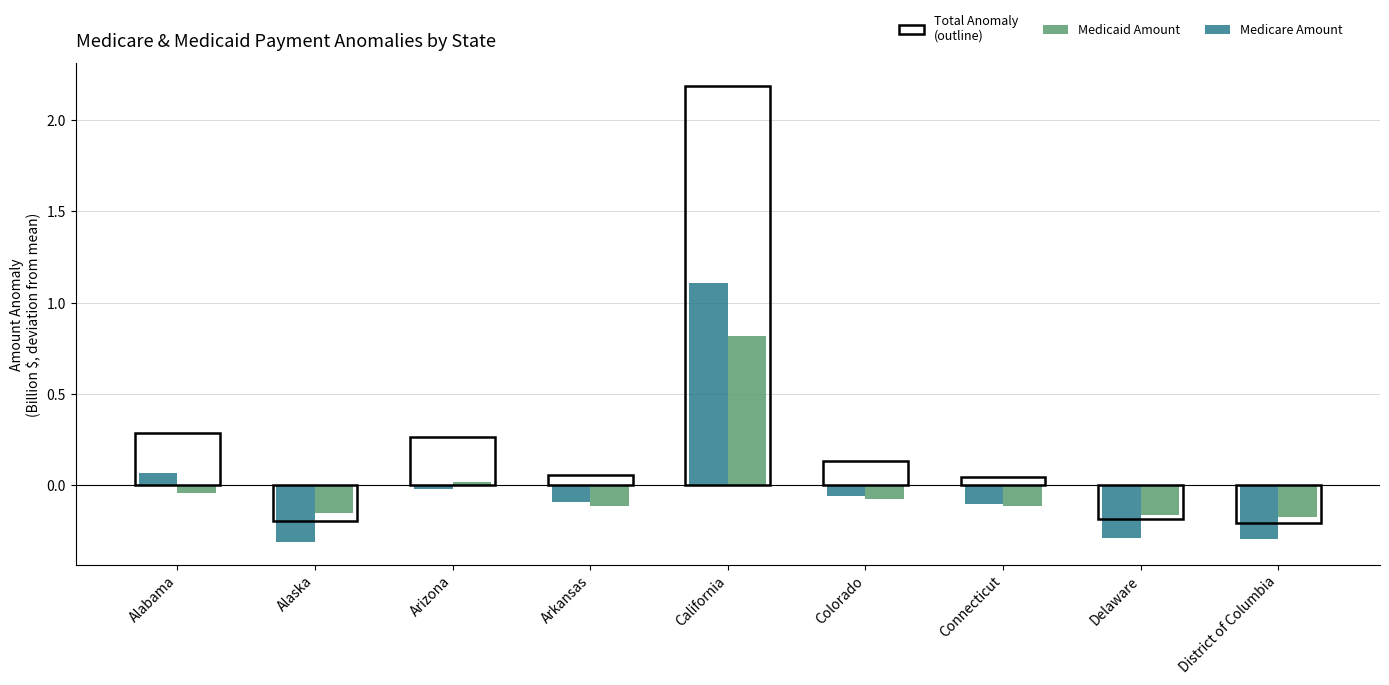

What is the approximate value of Medicare Amount at Alaska?

-0.3